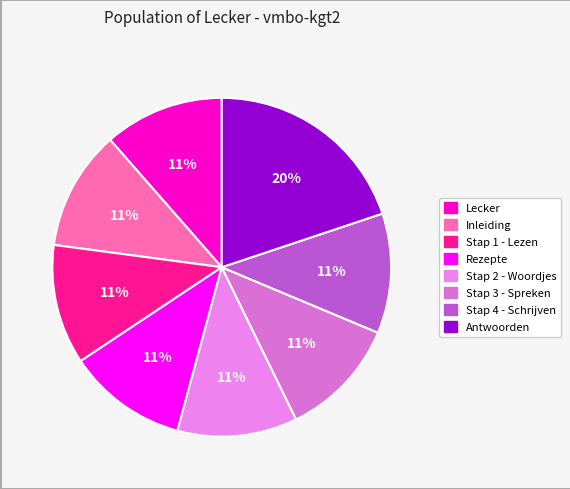

How many segments does this pie chart have?

8